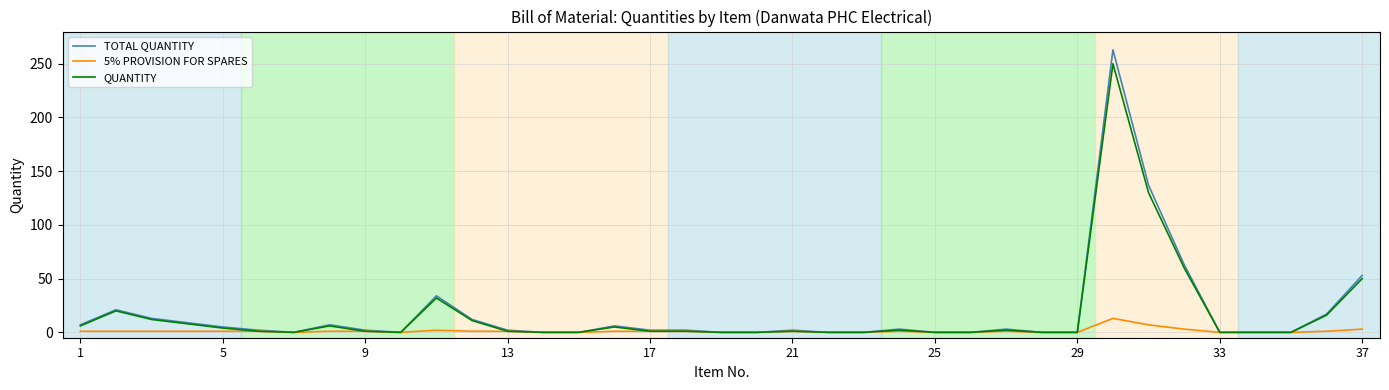

What is the maximum value shown in the chart?

263